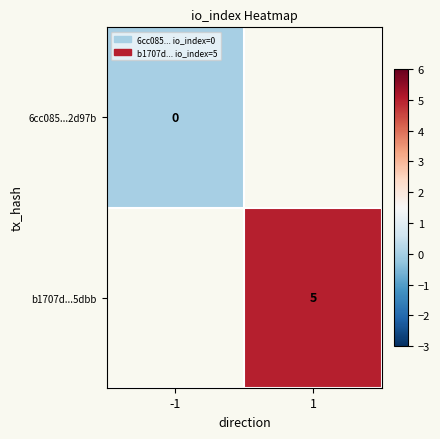

The b1707d...5dbb series shows 5 at 1. True or false?

True